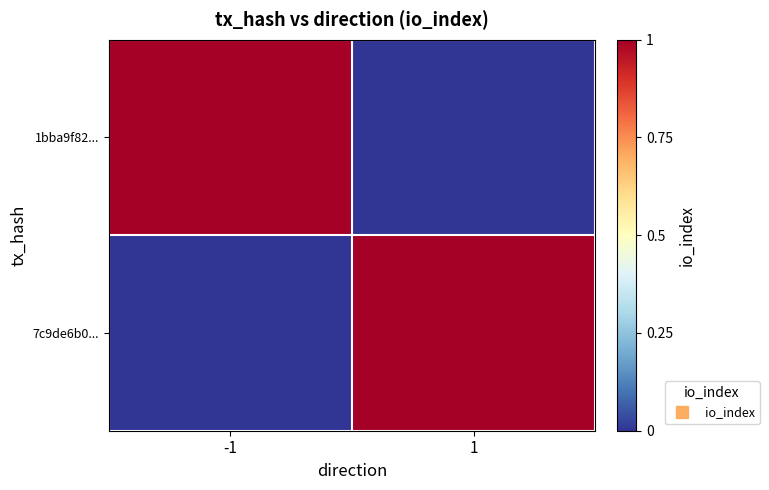

At how many categories does at least one series exceed 0?

2